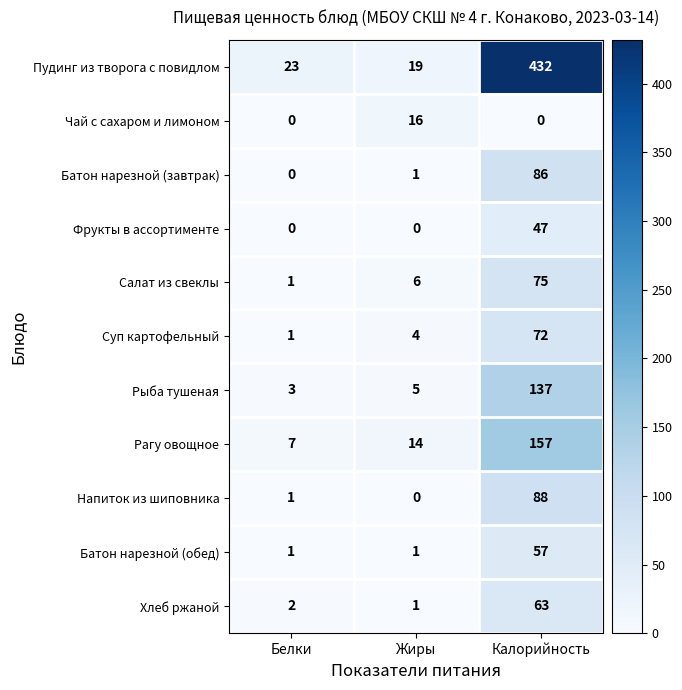

What is the difference between the Напиток из шиповника values at Калорийность and Белки?

87